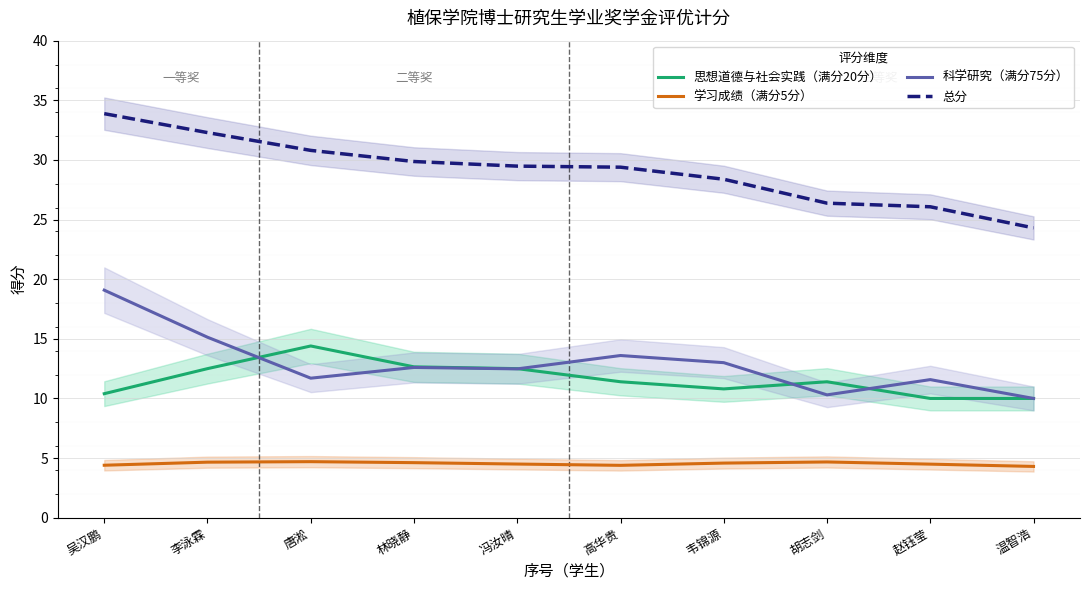

Count the number of data series in this chart.

4